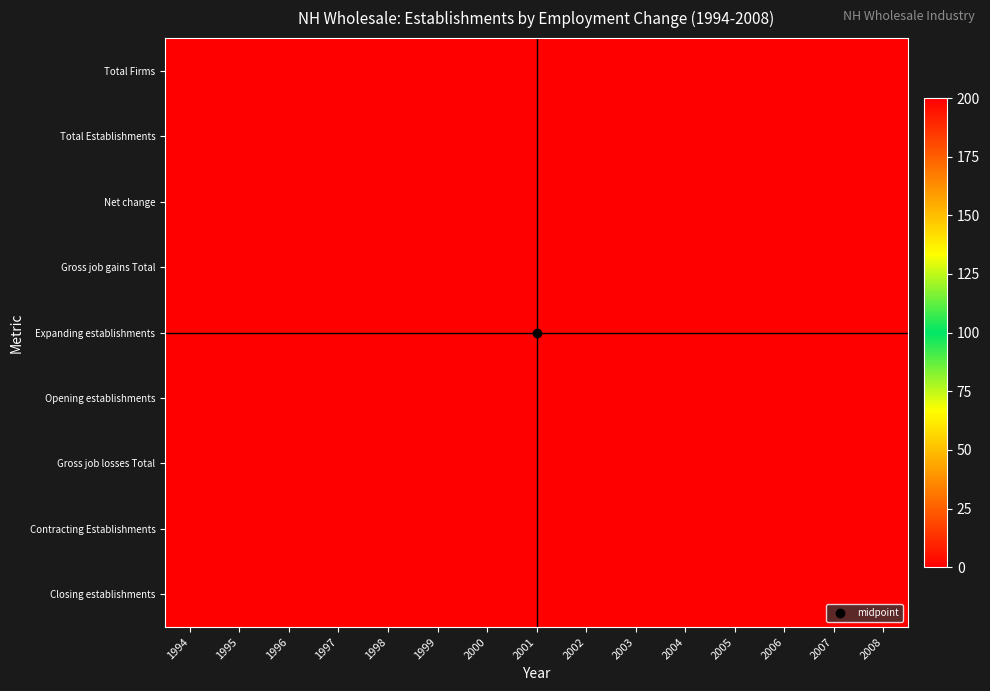

List the series in order of their peak value, lowest first.

Expanding establishments, Gross job losses Total, Contracting Establishments, Closing establishments, Total Firms, Total Establishments, Net change, Gross job gains Total, Opening establishments